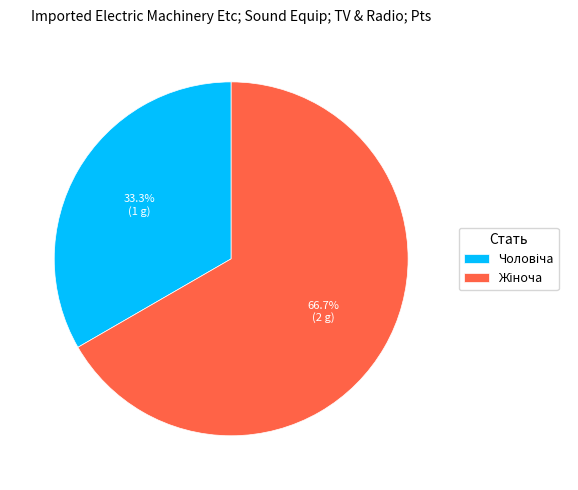

Is there a majority slice in this chart?

Yes